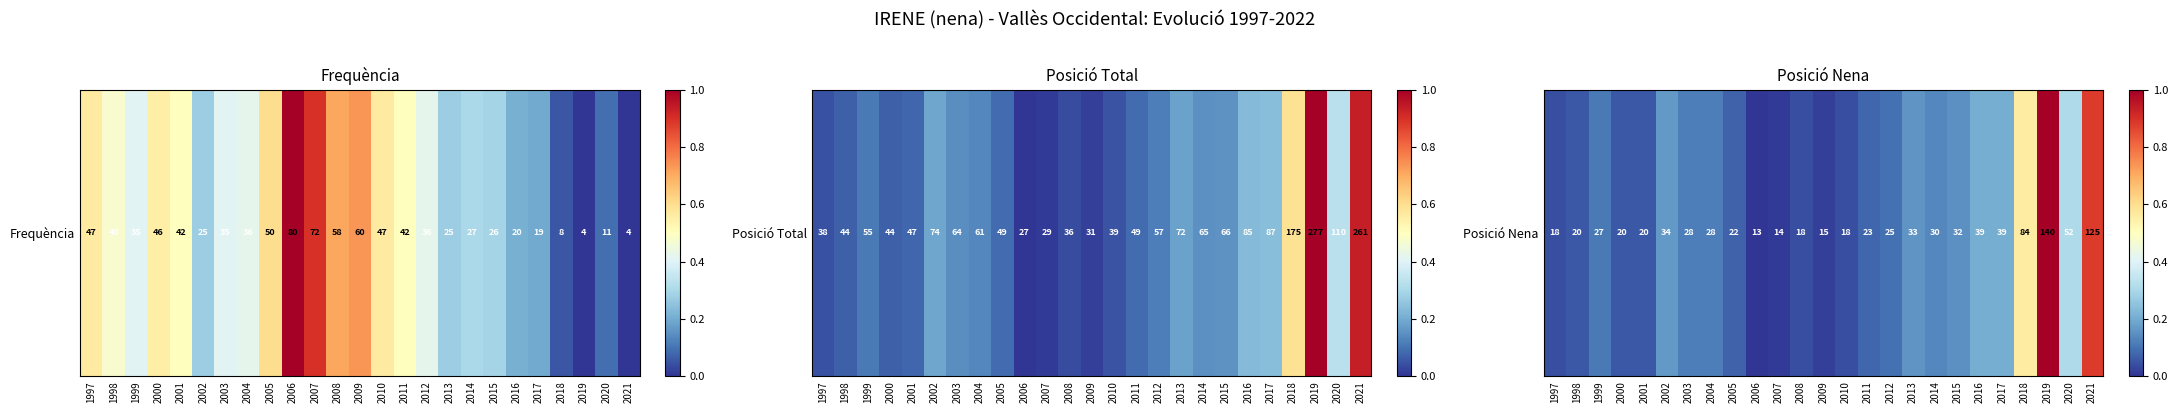

At which label is the value closest to 0?

2006